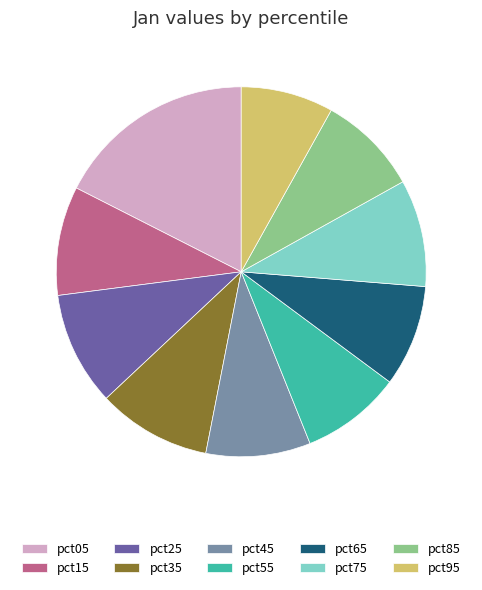

Combined, do pct85 and pct15 account for over 50%?

No